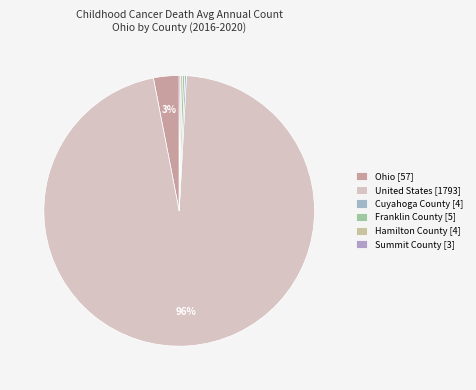

To the nearest percent, what is the average slice percentage?

17%